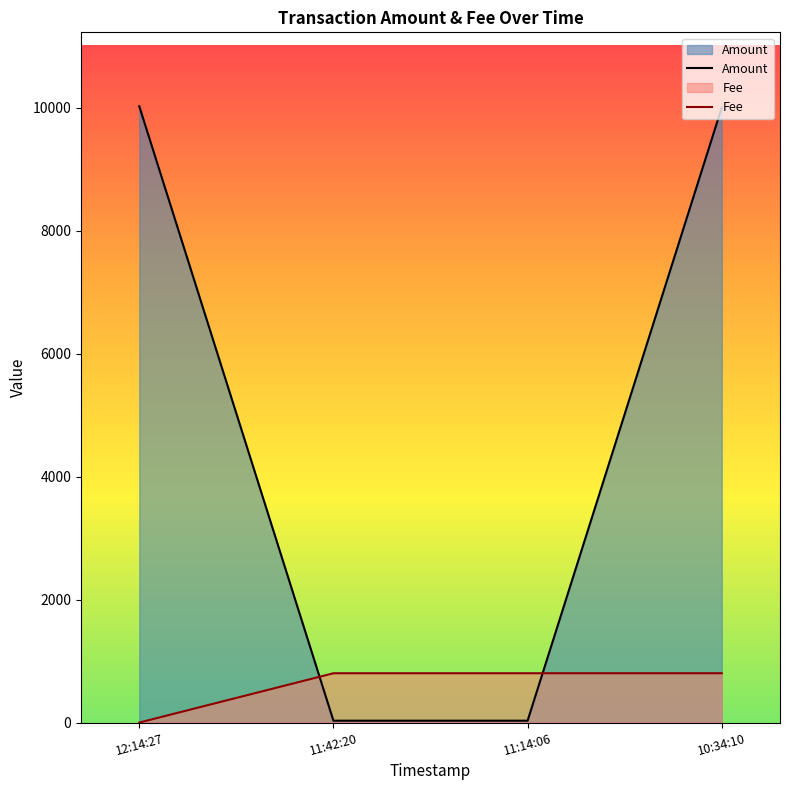

What is the difference between the highest and lowest values at 12:14:27?

10020.5